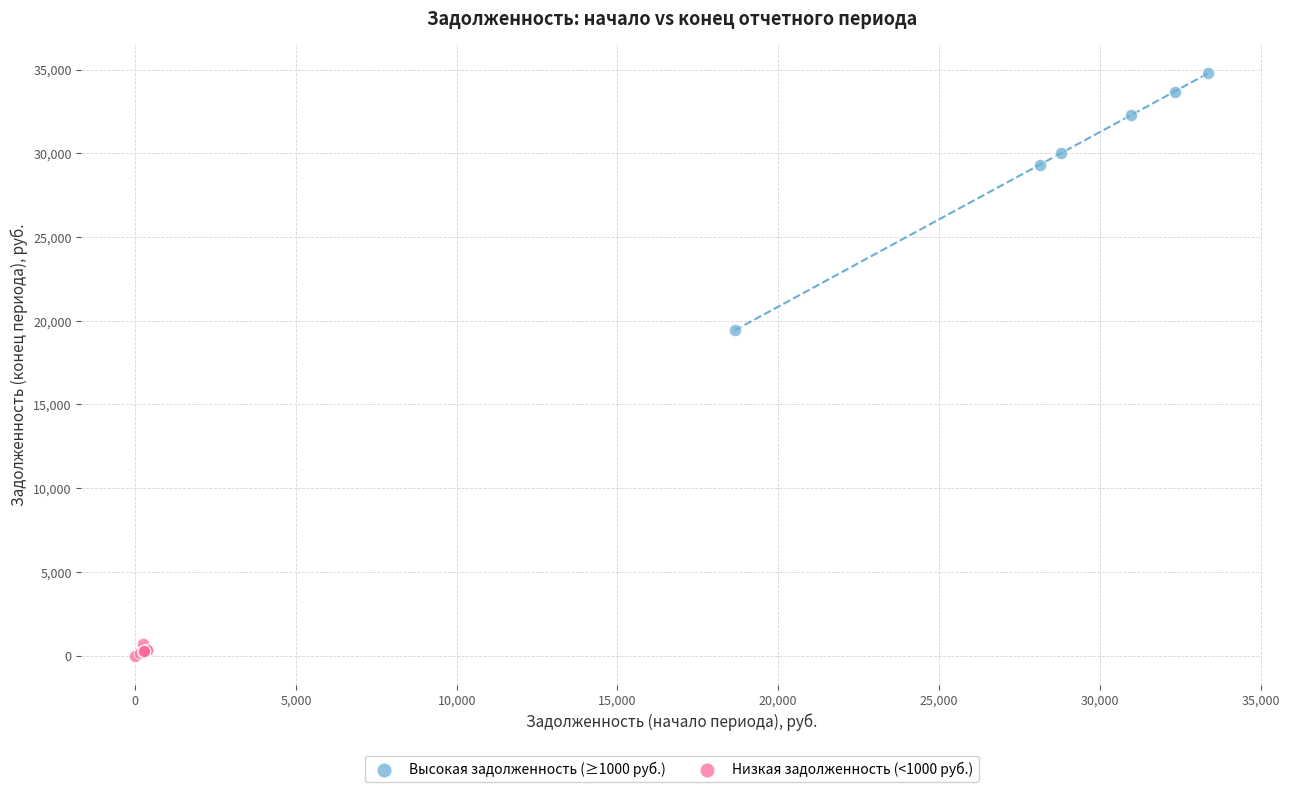

Which series contains the highest Y value?

Высокая задолженность (≥1000 руб.)